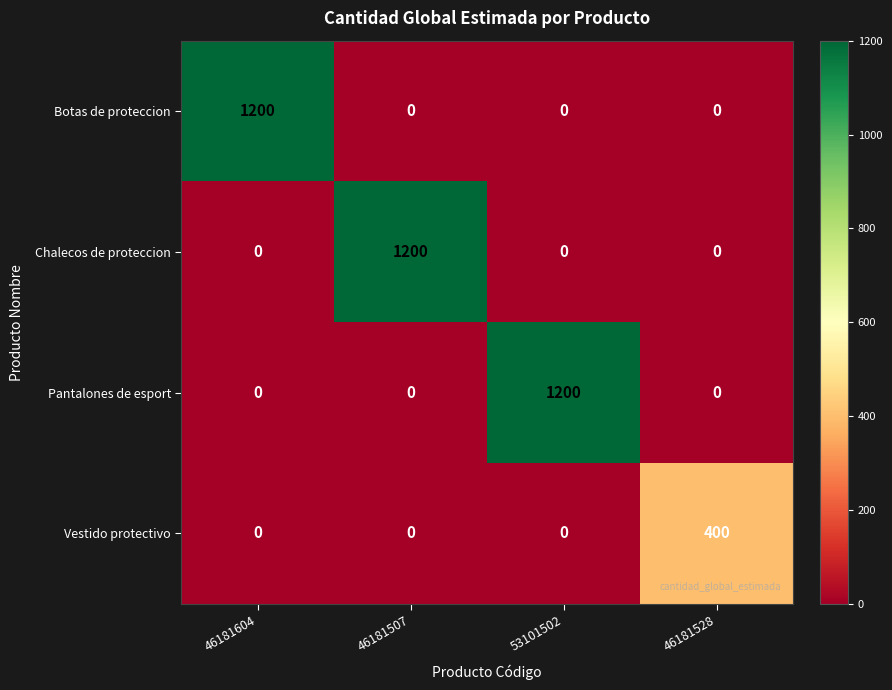

At which label does Chalecos de proteccion reach its peak?

46181507